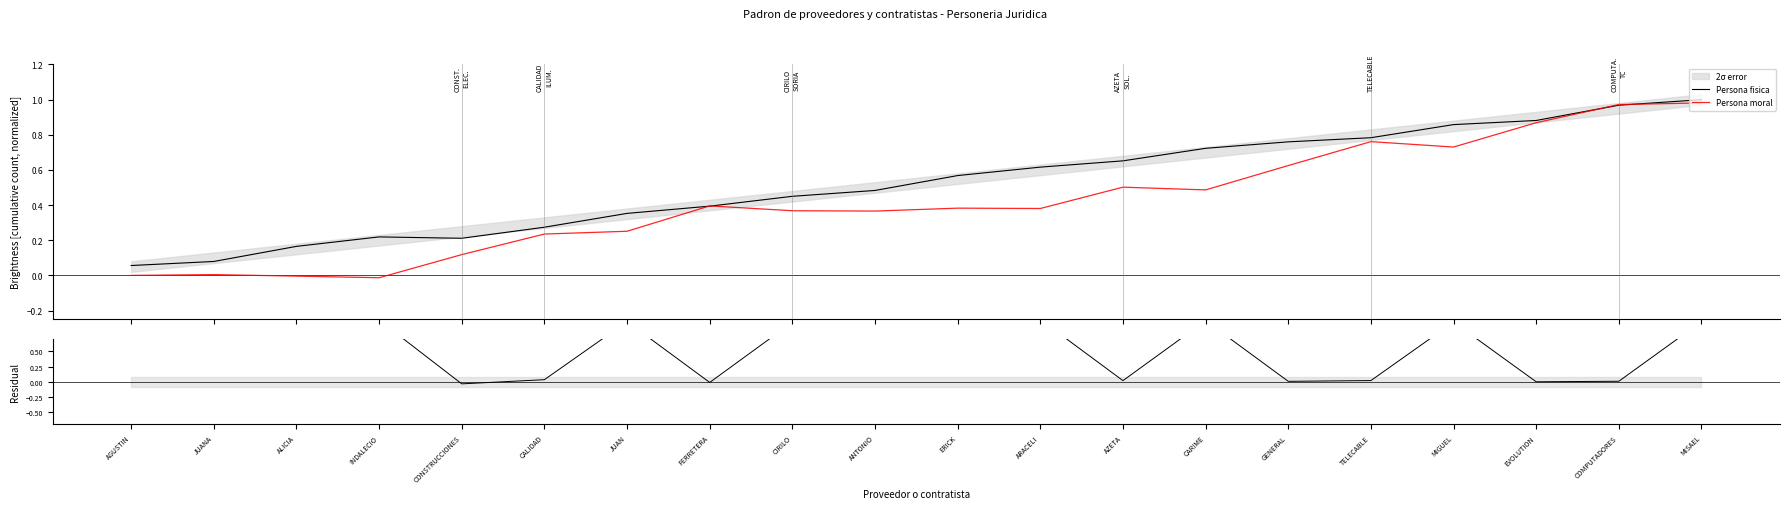

In Residual, how many points are lower than both neighbors (excluding endpoints)?

7